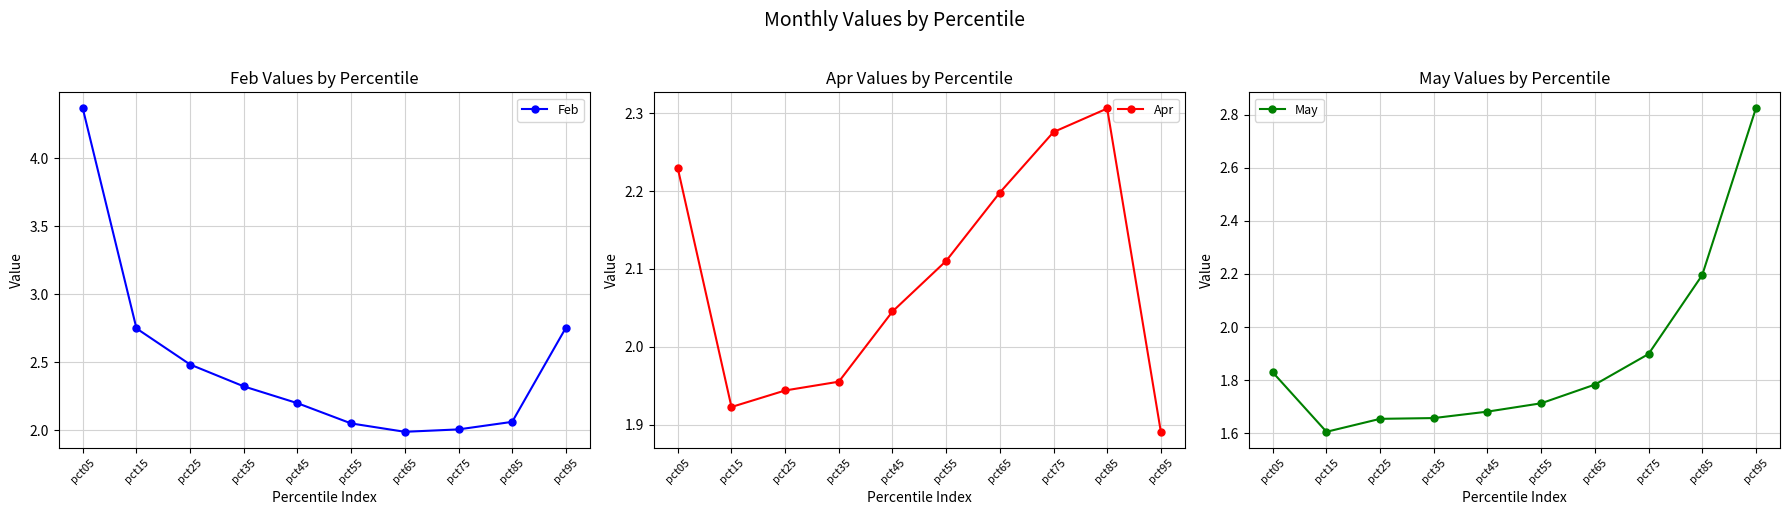

Is it true that May equals 1.7 at pct35?

True